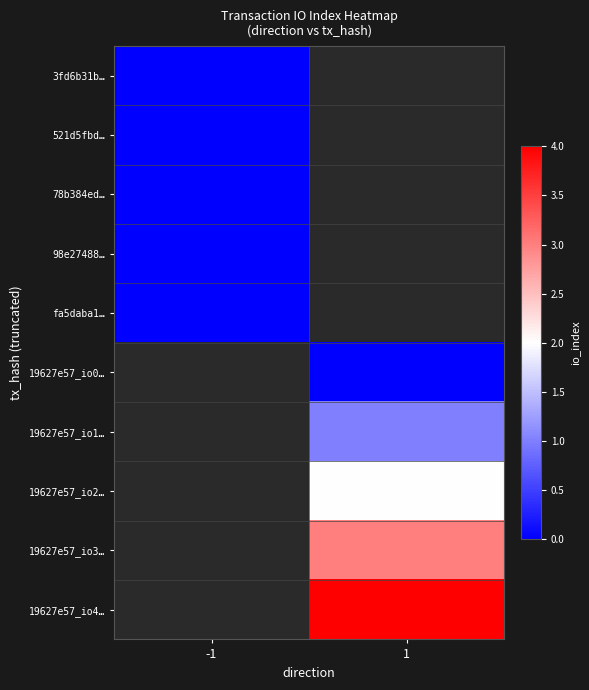

The value of 19627e57_io2… at 1 is 2.0. True or false?

True